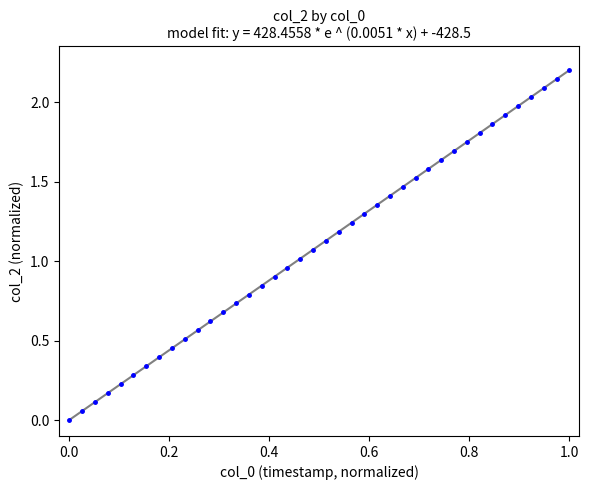

What is the range of Y values (max minus min)?

2.2